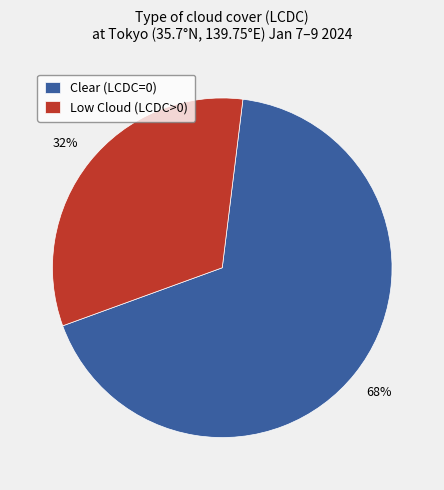

How many segments does this pie chart have?

2